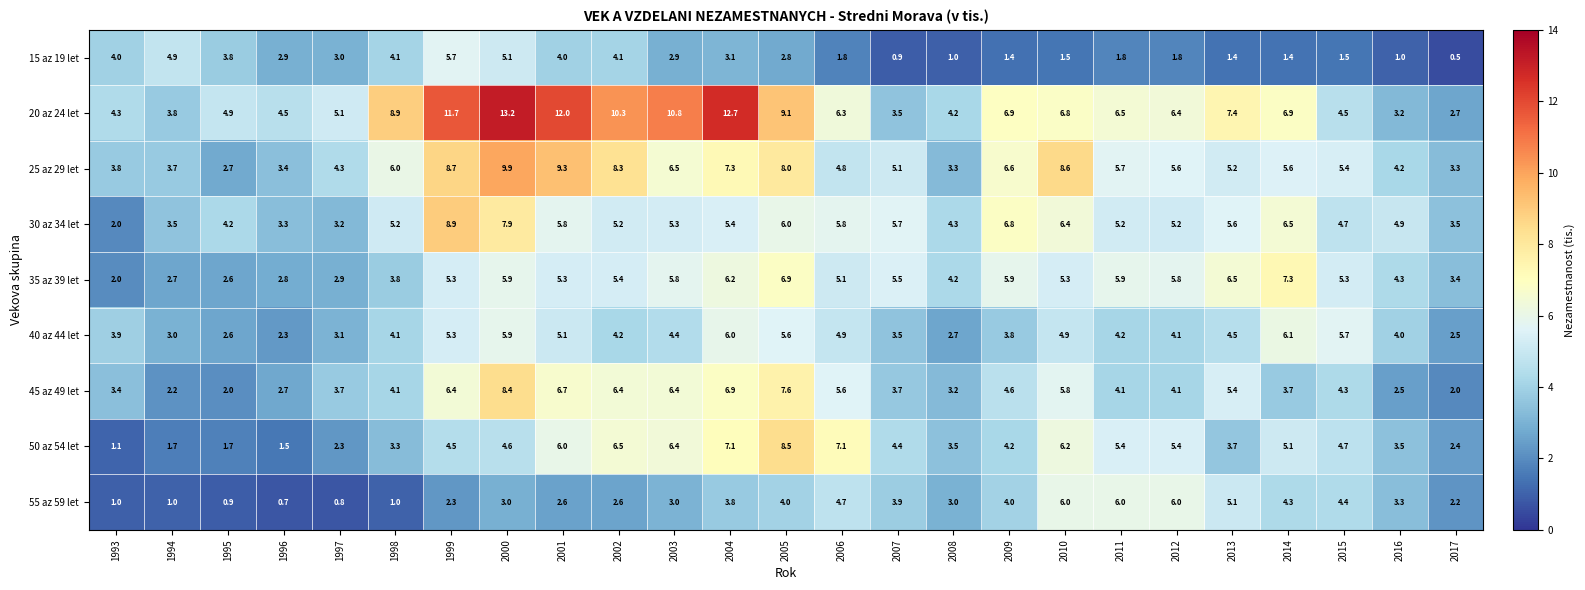

Which series has the largest total across all categories?

20 az 24 let